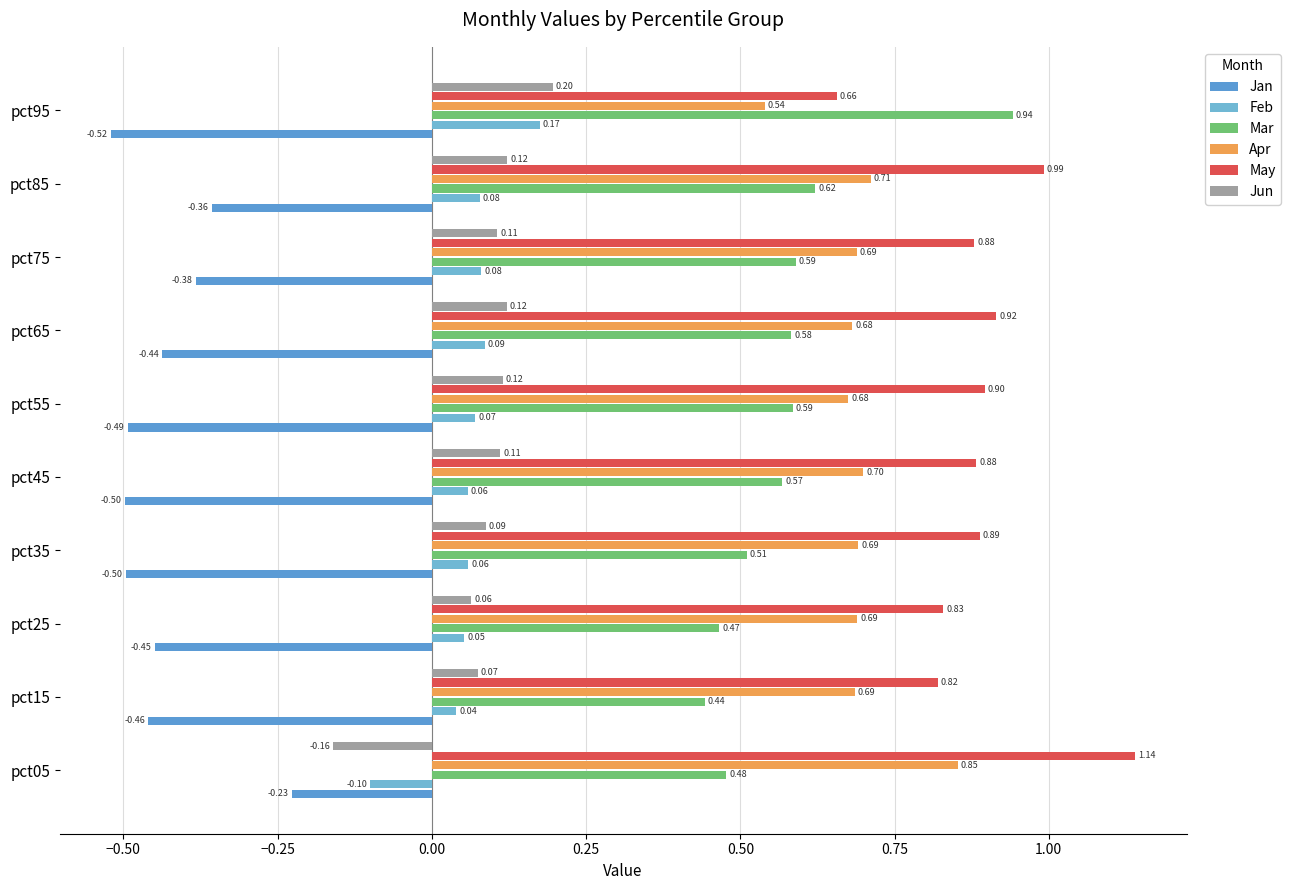

How many negative values does the Jun series have?

1